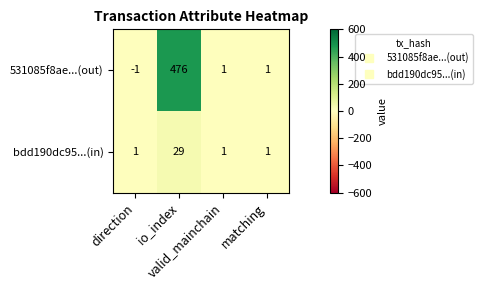

Which series has the largest range (max minus min)?

531085f8ae...(out)